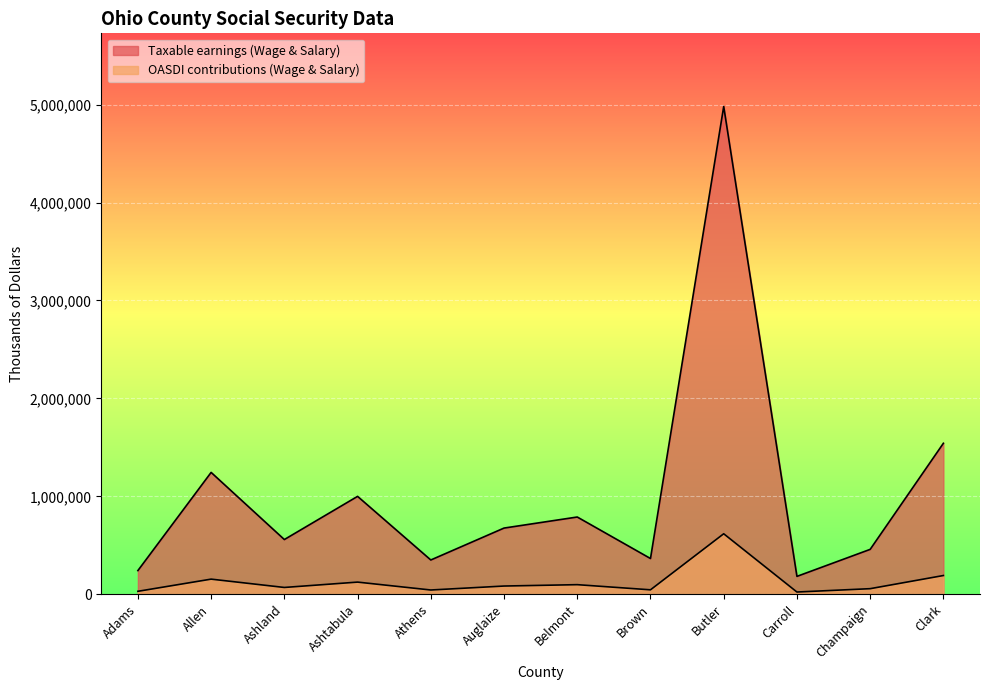

What is the spread (max minus min) of values at Adams?

211756